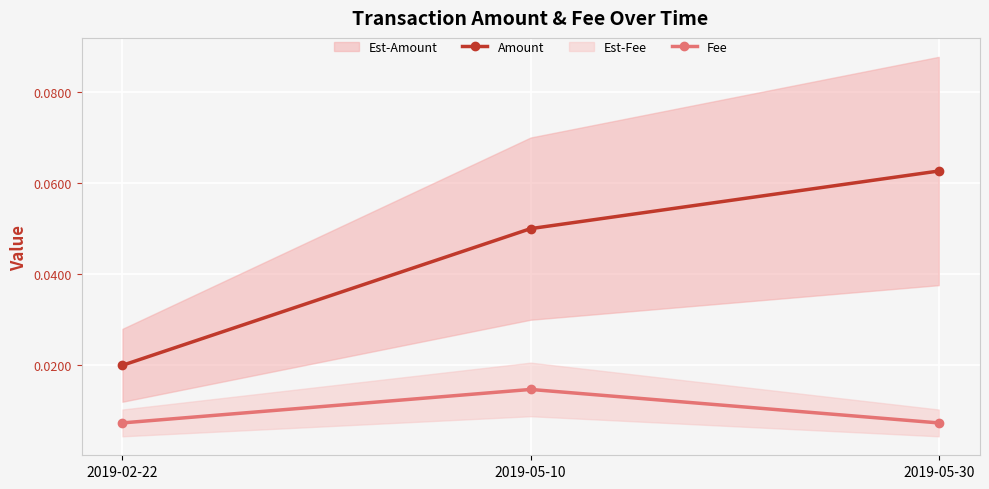

Which category has the highest value across all series?

2019-05-30